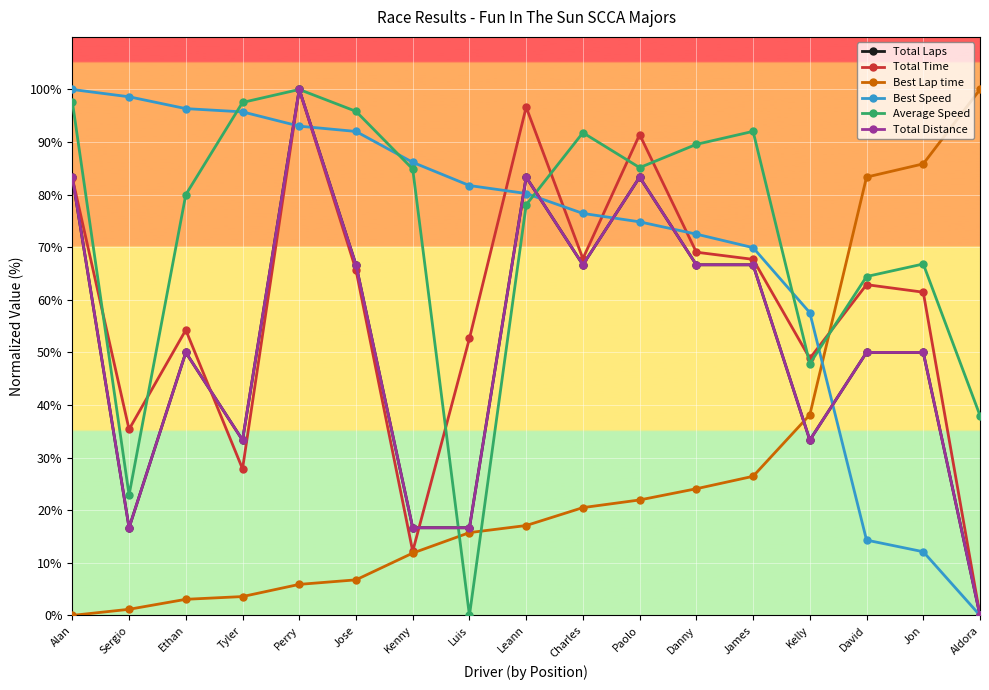

What is the difference between the maximum and minimum values in the Best Speed series?

100.0